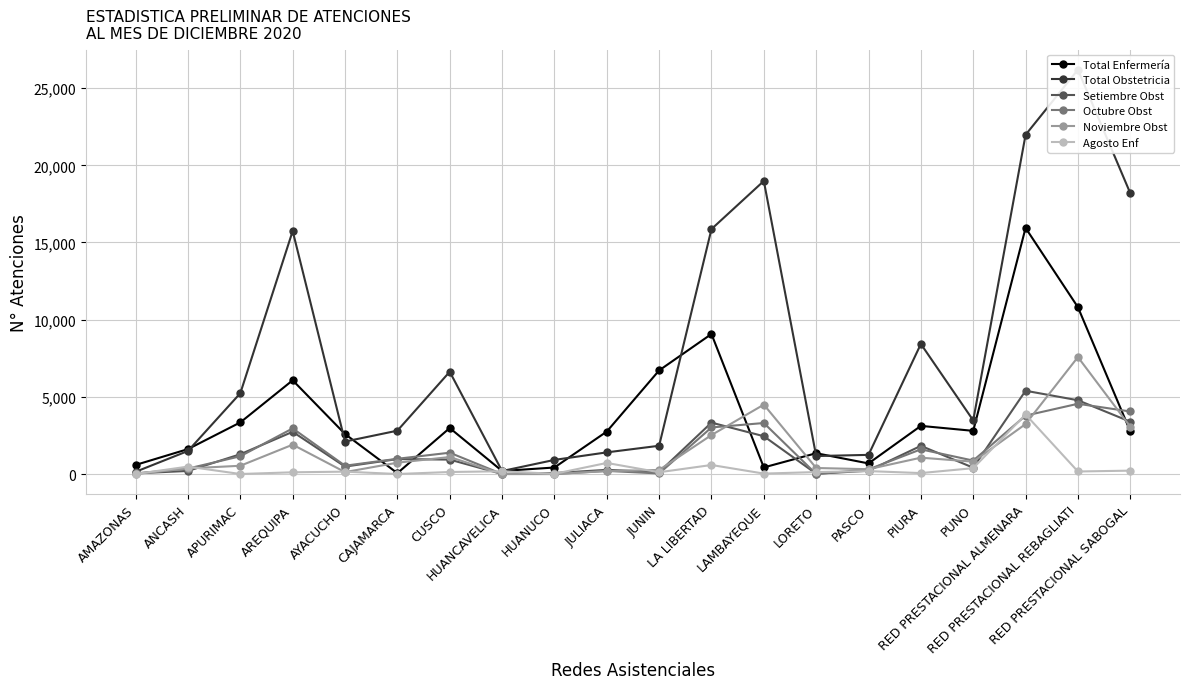

What is the difference between the Total Obstetricia values at RED PRESTACIONAL SABOGAL and JULIACA?

16793